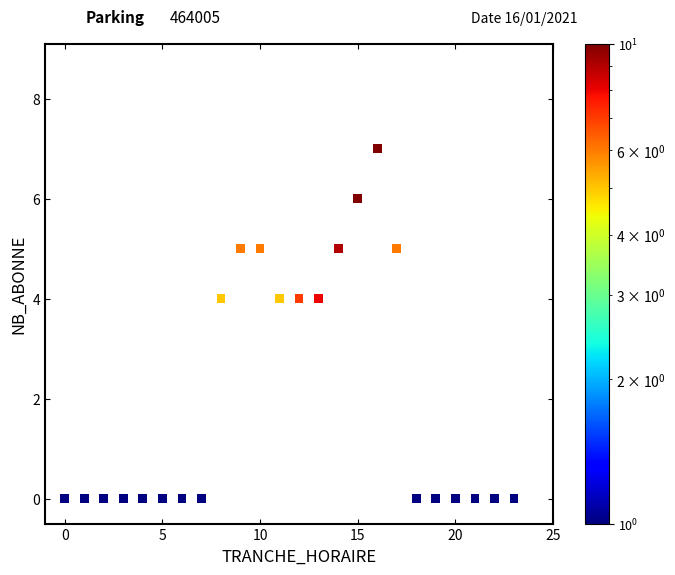

What is the range of X values (max minus min)?

23